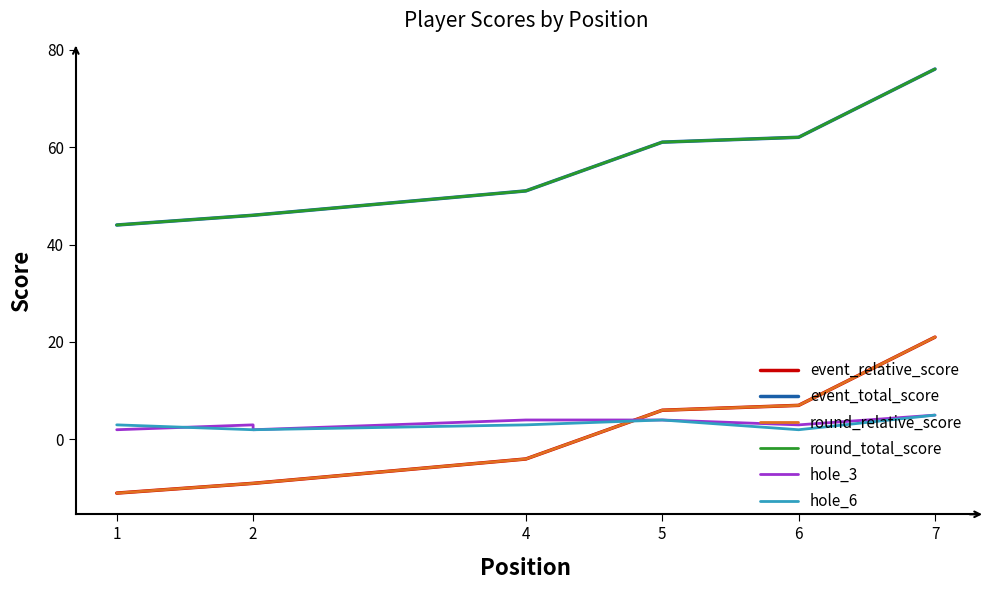

How many data points in event_relative_score are above -4?

3